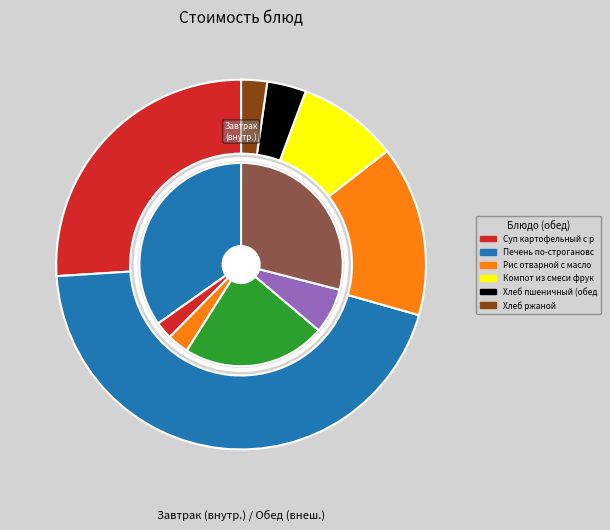

To the nearest percent, what is the difference between the Картофельное пюре and Хлеб пшеничный slice percentages?

10%